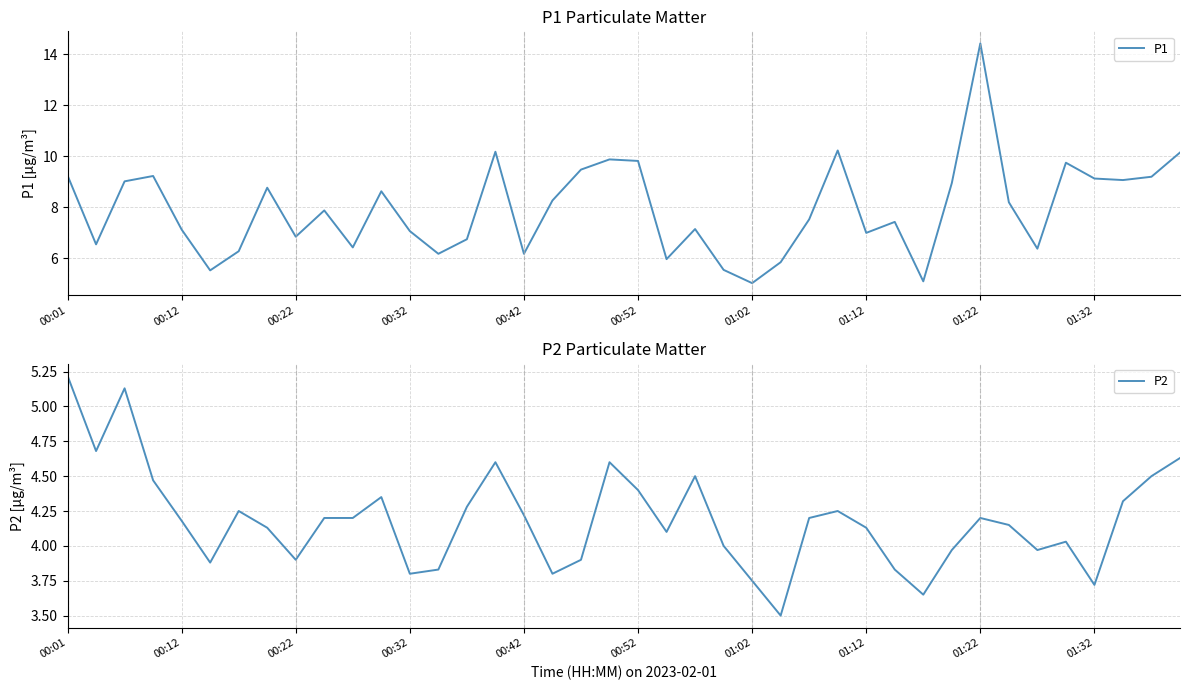

Is it true that P2 equals 3.0 at 11?

False